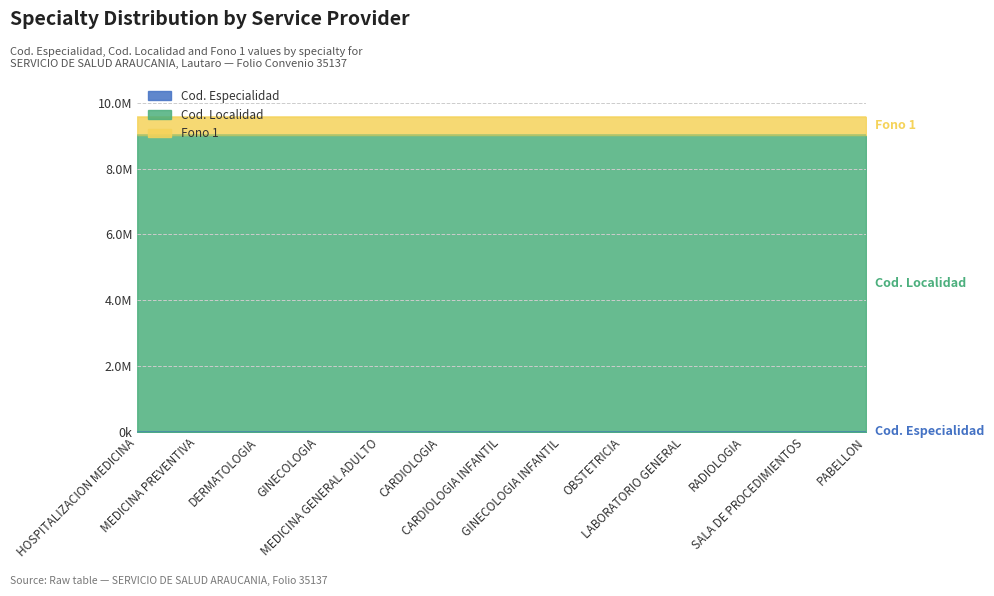

The Fono 1 series shows 552750 at OBSTETRICIA. True or false?

True